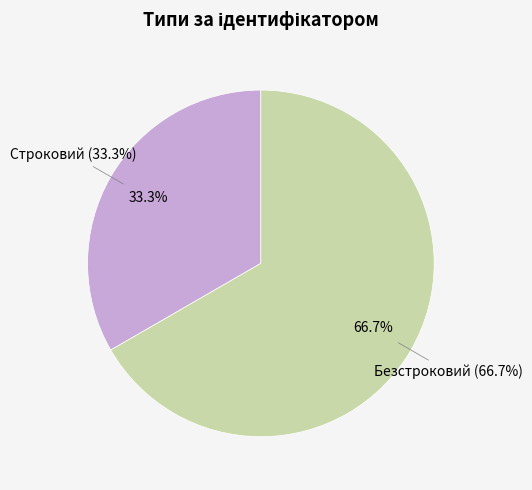

Count the number of slices in the pie.

2